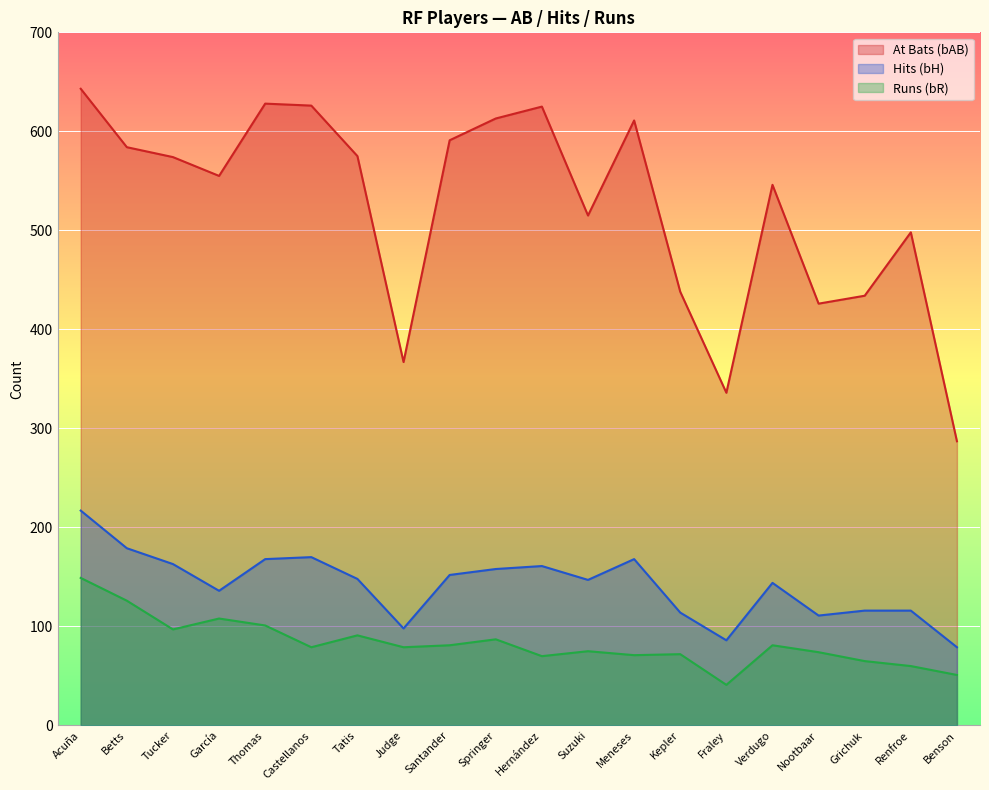

At which label does bR reach its peak?

Acuña